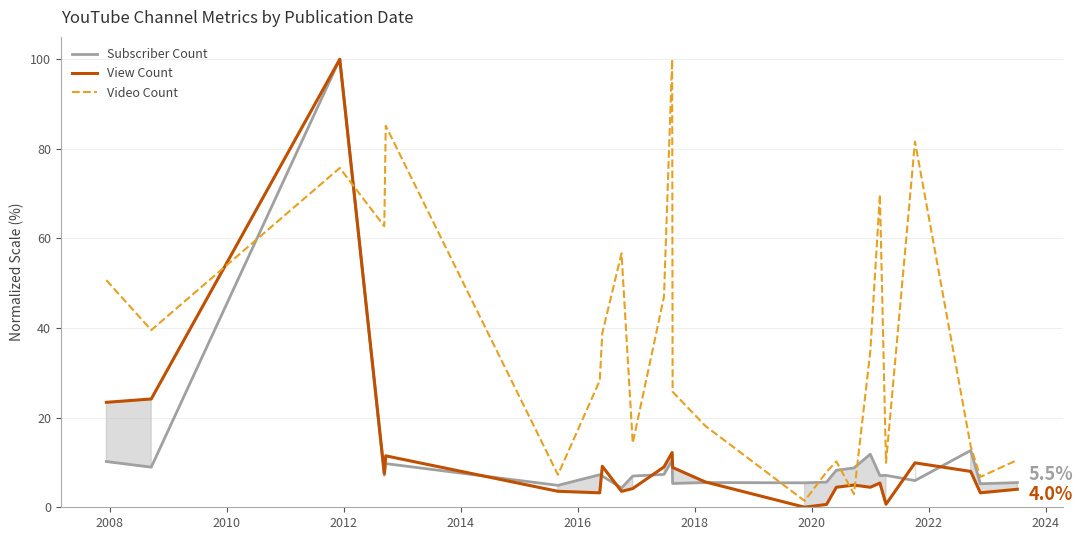

Which series has the largest total across all categories?

Video Count